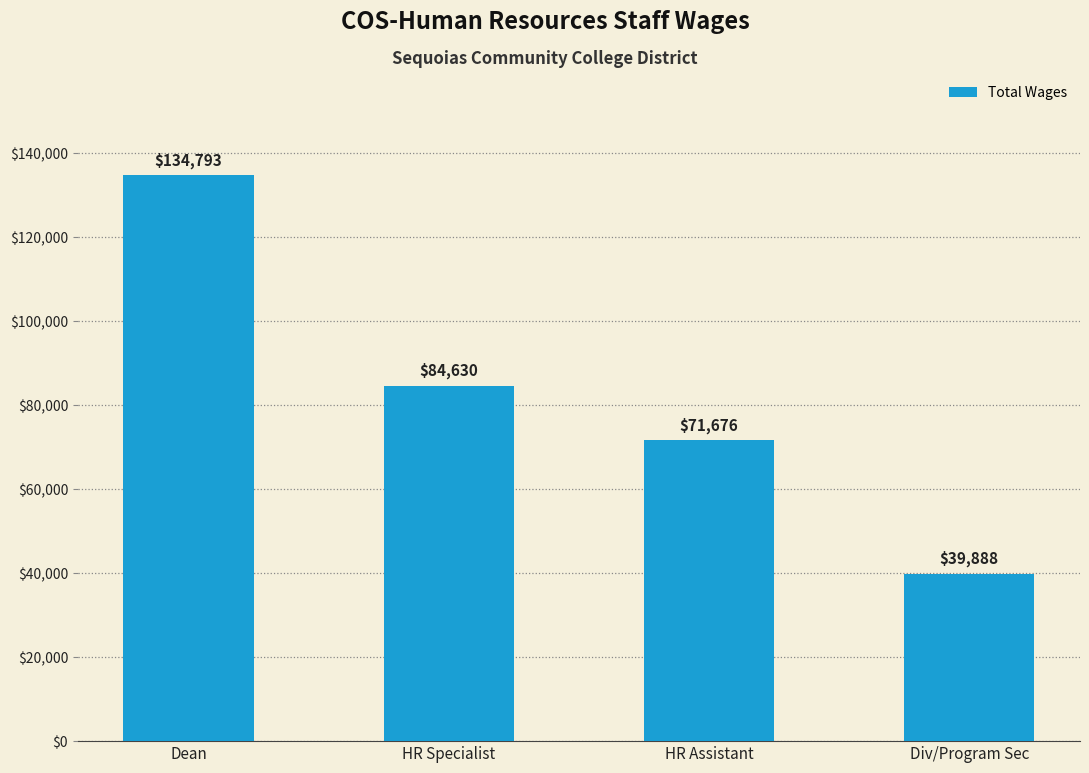

Does the chart contain stacked bars?

No